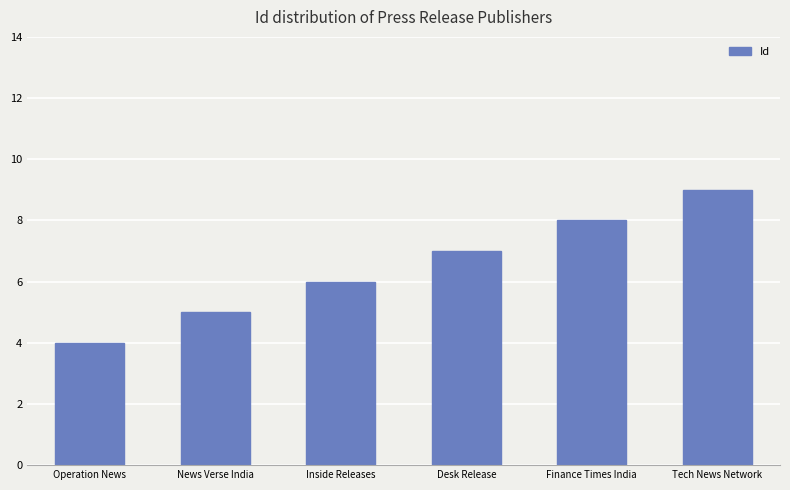

Count the number of categories in the chart.

6